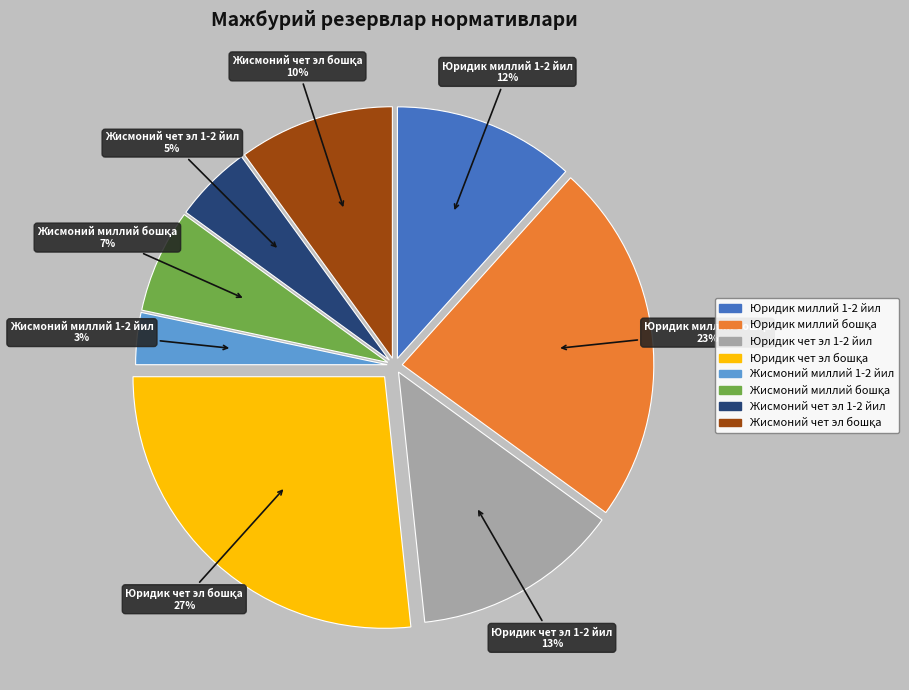

To the nearest percent, what is the average slice percentage?

12%